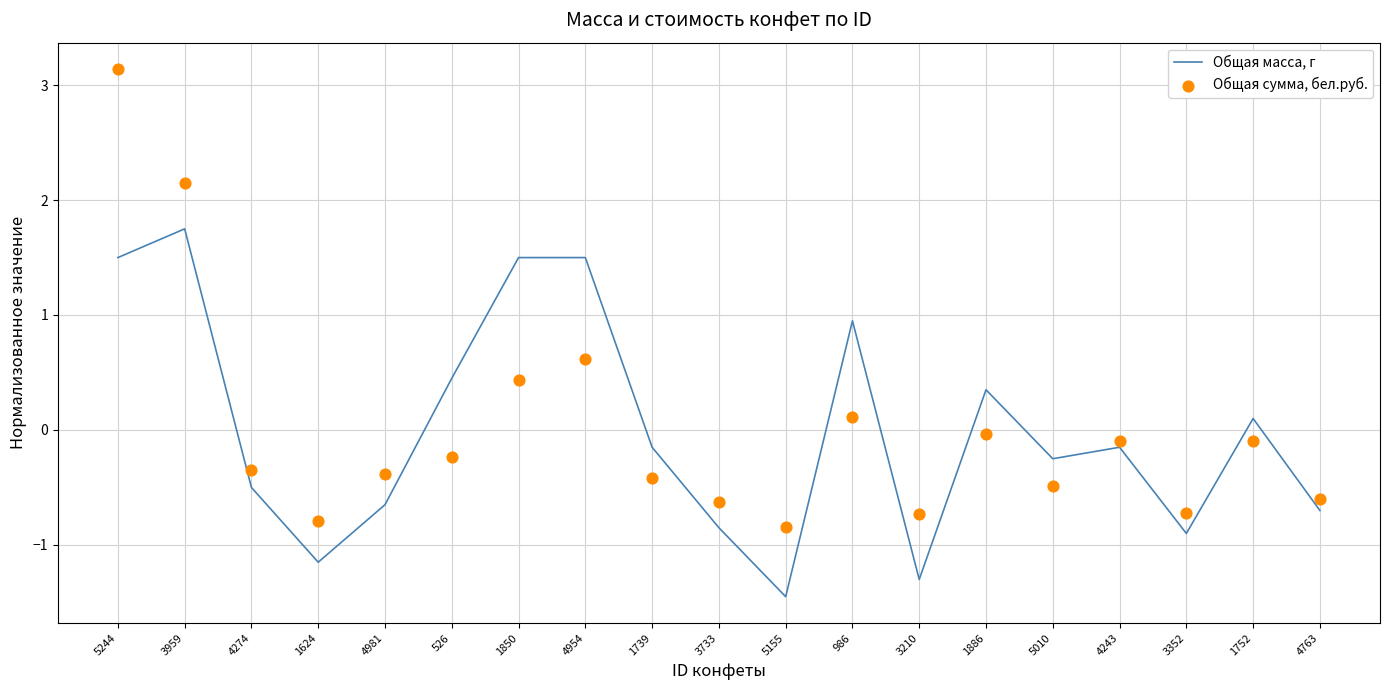

Which series contains the highest Y value?

Общая сумма, бел.руб.